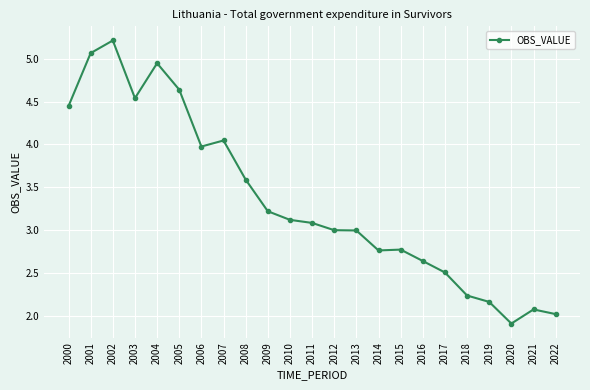

Between 2015 and 2020, which is larger?

2015